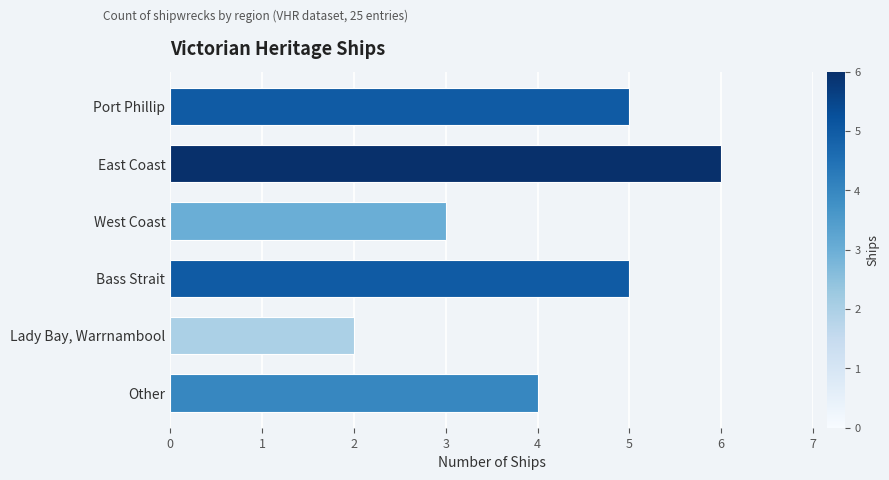

Where is the data nearest to the value 4?

Other